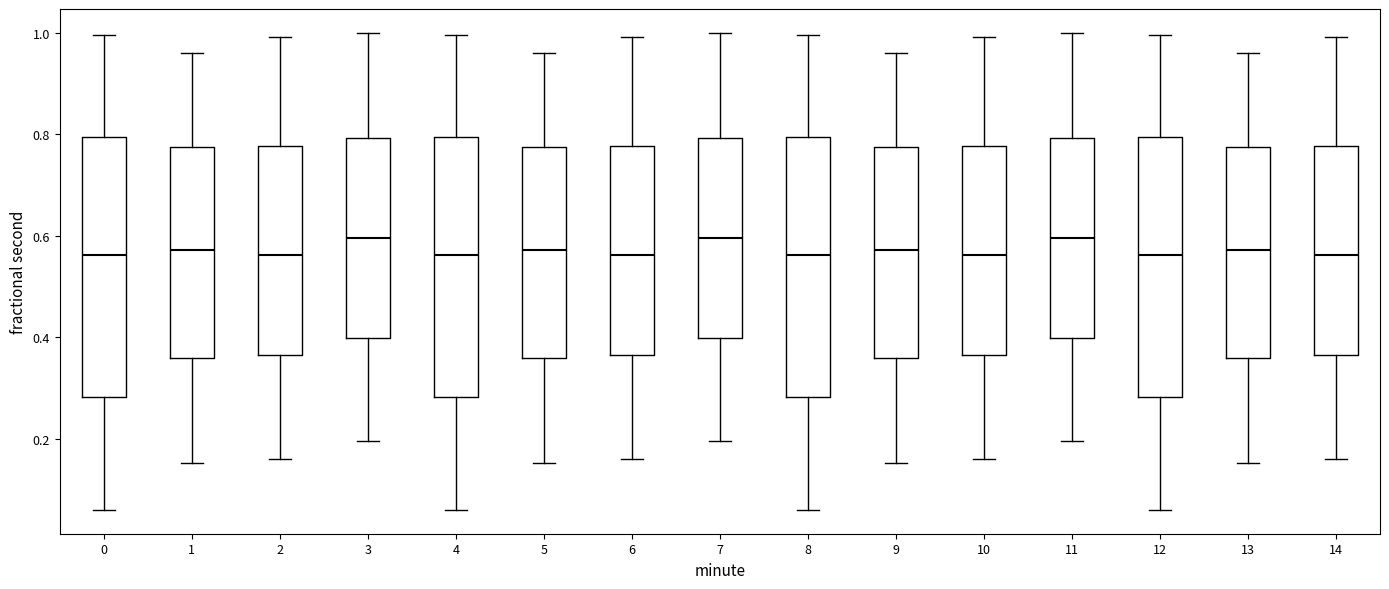

Reading left to right, transcribe this box plot: for each box, give where its median line is, the range the box spans, and where its two whiskers end, as read against the y-axis. The values are not printed on the chart, so give them approximately, as read against the axis.

0: median 0.56, box 0.28 to 0.80, whiskers 0.06 to 1.00
1: median 0.58, box 0.36 to 0.78, whiskers 0.16 to 0.96
2: median 0.56, box 0.36 to 0.78, whiskers 0.16 to 1.00
3: median 0.60, box 0.40 to 0.80, whiskers 0.20 to 1.00
4: median 0.56, box 0.28 to 0.80, whiskers 0.06 to 1.00
5: median 0.58, box 0.36 to 0.78, whiskers 0.16 to 0.96
6: median 0.56, box 0.36 to 0.78, whiskers 0.16 to 1.00
7: median 0.60, box 0.40 to 0.80, whiskers 0.20 to 1.00
8: median 0.56, box 0.28 to 0.80, whiskers 0.06 to 1.00
9: median 0.58, box 0.36 to 0.78, whiskers 0.16 to 0.96
10: median 0.56, box 0.36 to 0.78, whiskers 0.16 to 1.00
11: median 0.60, box 0.40 to 0.80, whiskers 0.20 to 1.00
12: median 0.56, box 0.28 to 0.80, whiskers 0.06 to 1.00
13: median 0.58, box 0.36 to 0.78, whiskers 0.16 to 0.96
14: median 0.56, box 0.36 to 0.78, whiskers 0.16 to 1.00